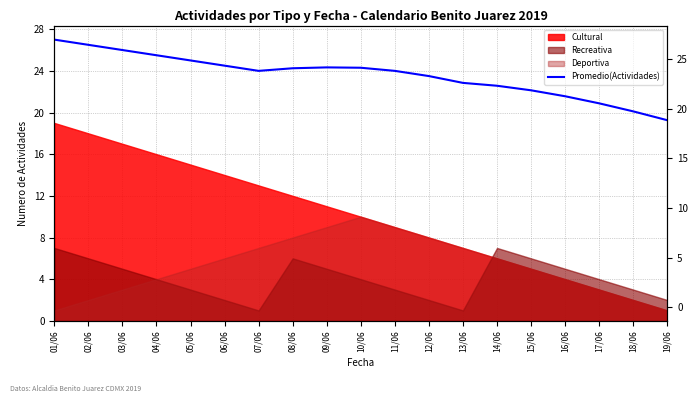

At which category does the chart reach its peak across all series?

01/06